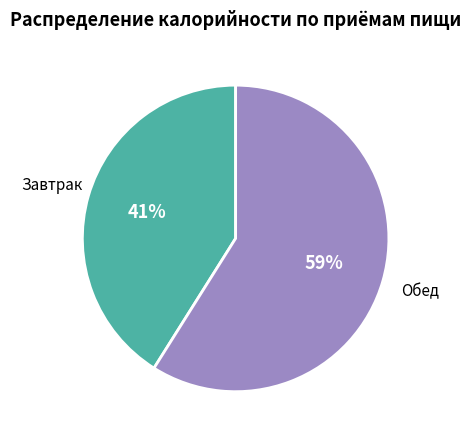

To the nearest percent, what is the difference between the largest and smallest slice percentages?

18%